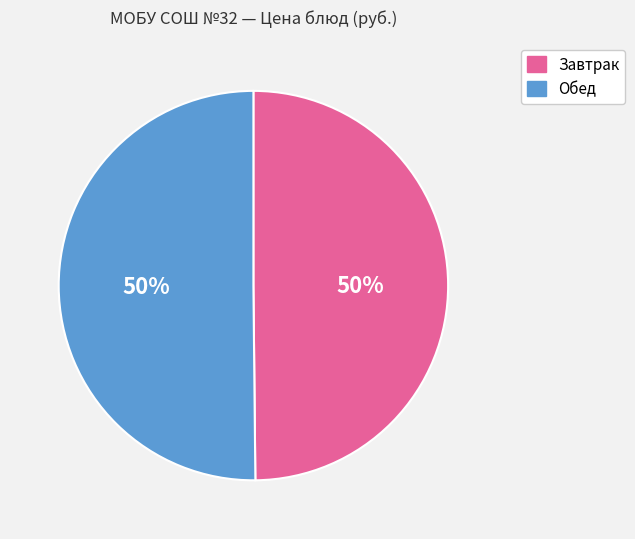

What is the ratio of the value at Обед to the value at Завтрак?

1.0